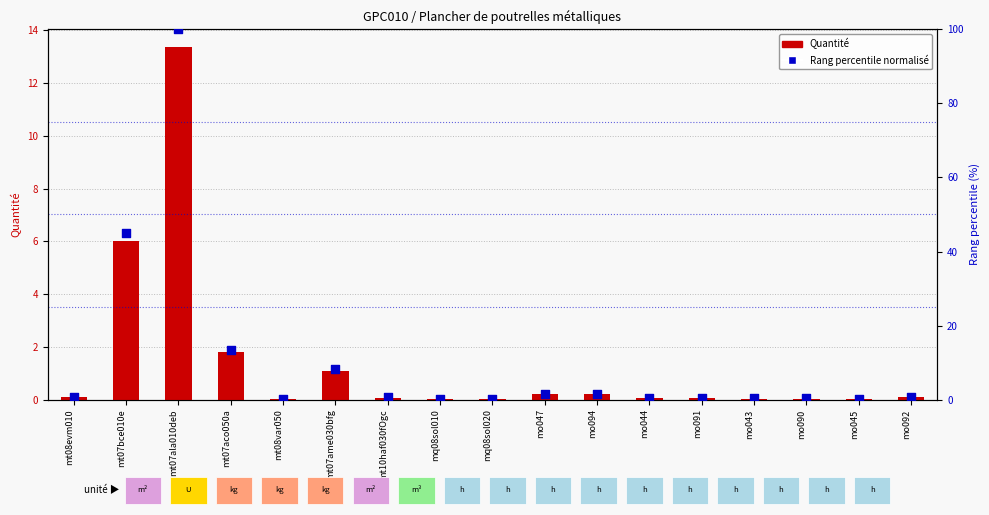

Is the value of Rang percentile normalisé at mt07aco050a greater than the value of Quantité at mt07ame030bfg?

Yes